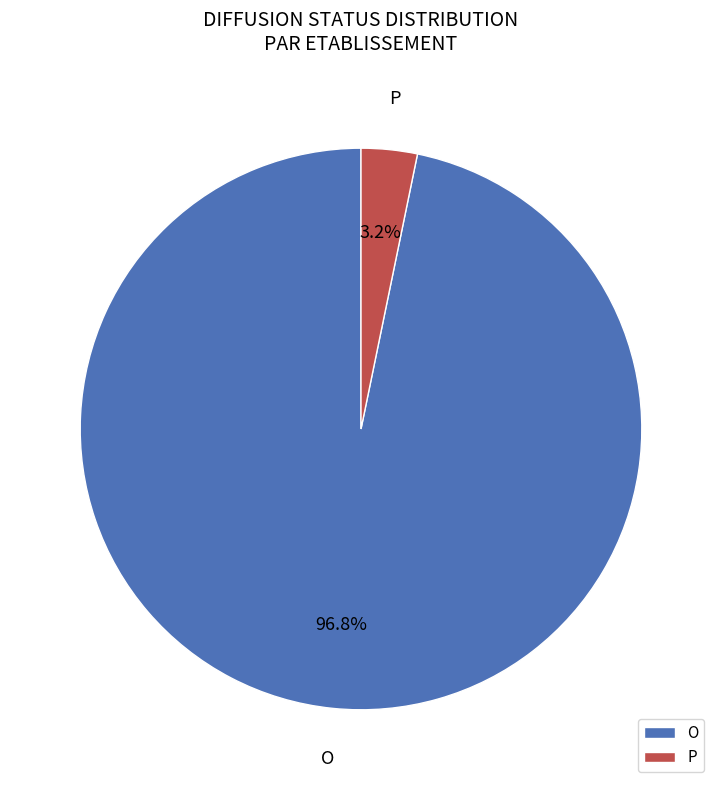

How many segments does this pie chart have?

2